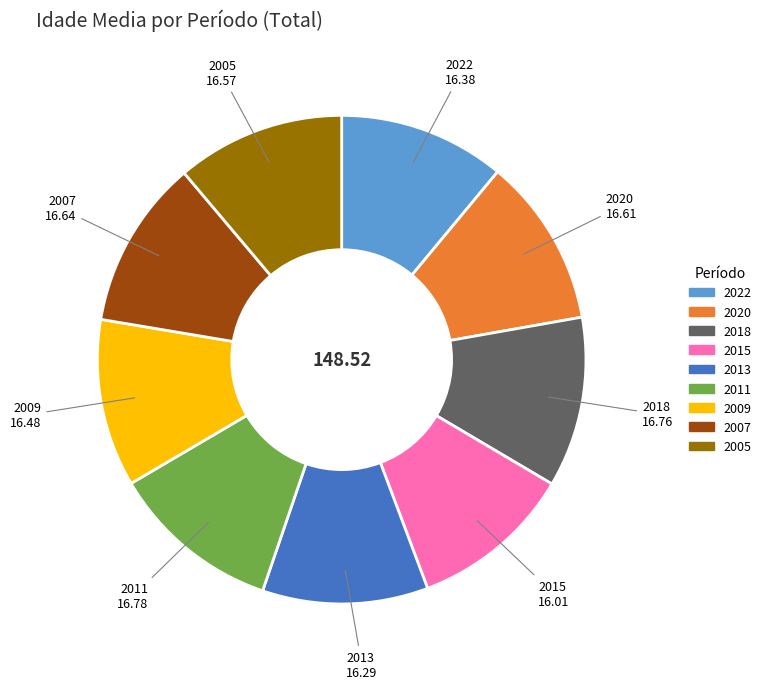

Does 2018 represent more than half of the total?

No